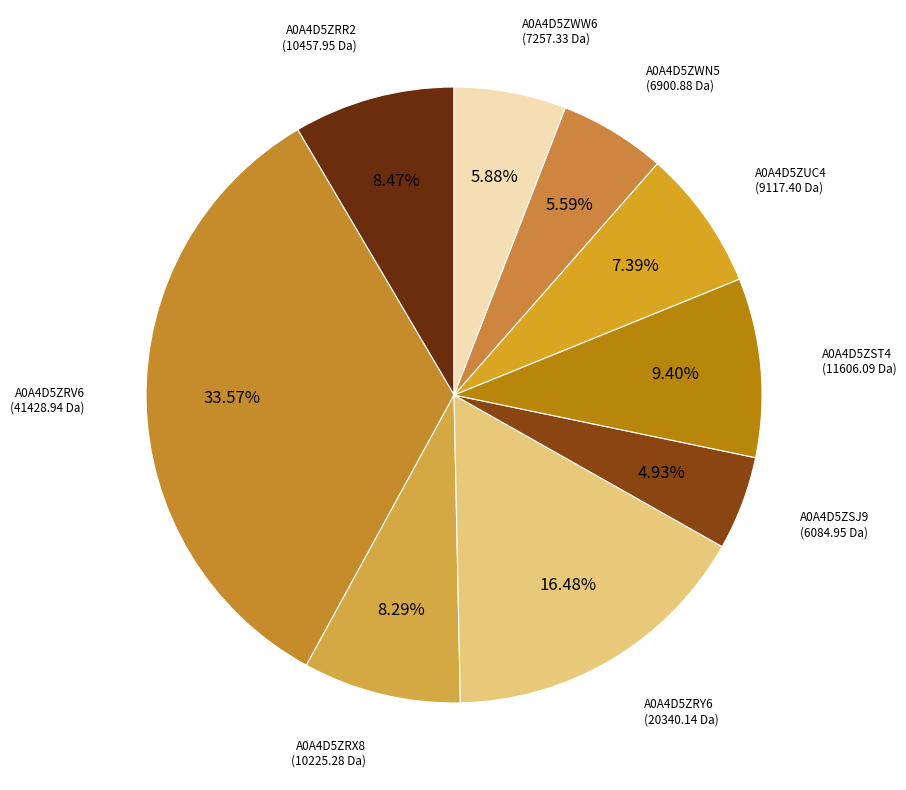

How many slices are in this pie chart?

9